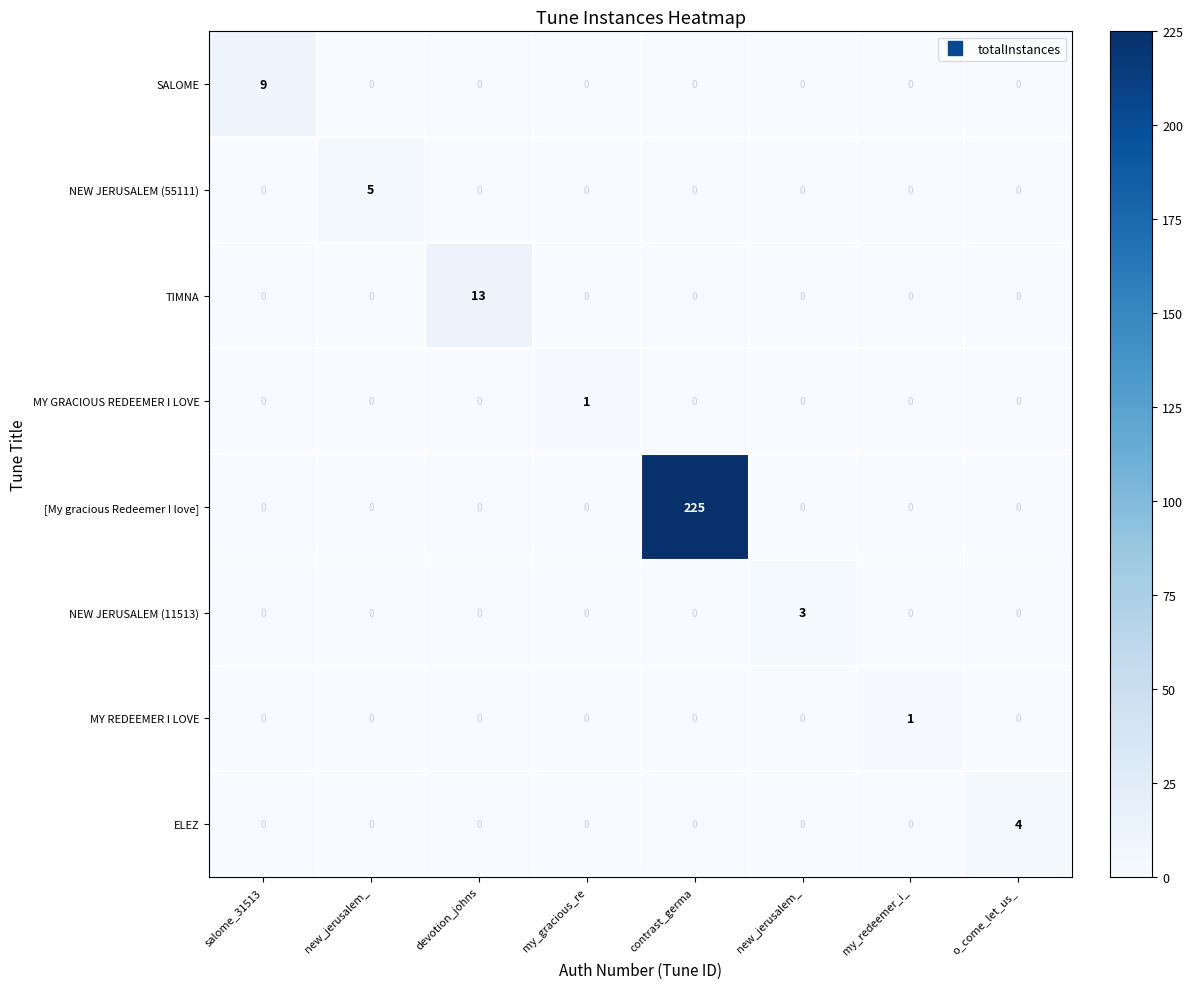

Count the number of categories in the chart.

8